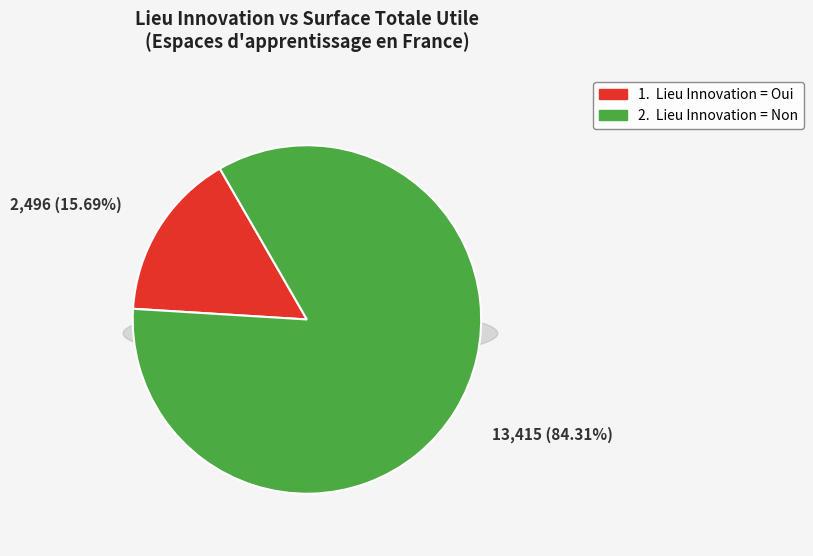

Which category has the smallest portion of the pie?

Oui